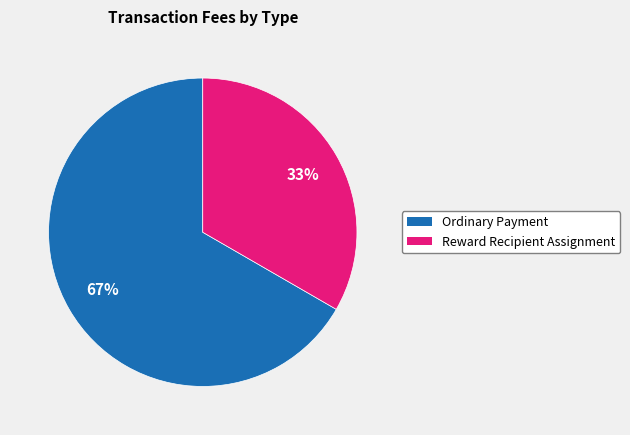

What percentage is the Ordinary Payment slice, to the nearest percent?

67%